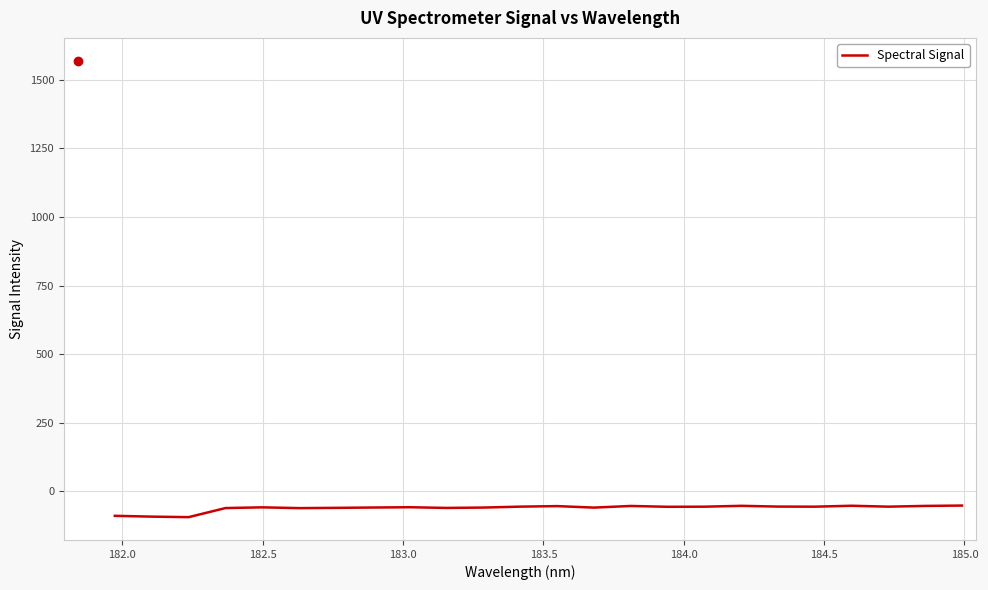

What is the difference between the maximum and minimum values?

42.3